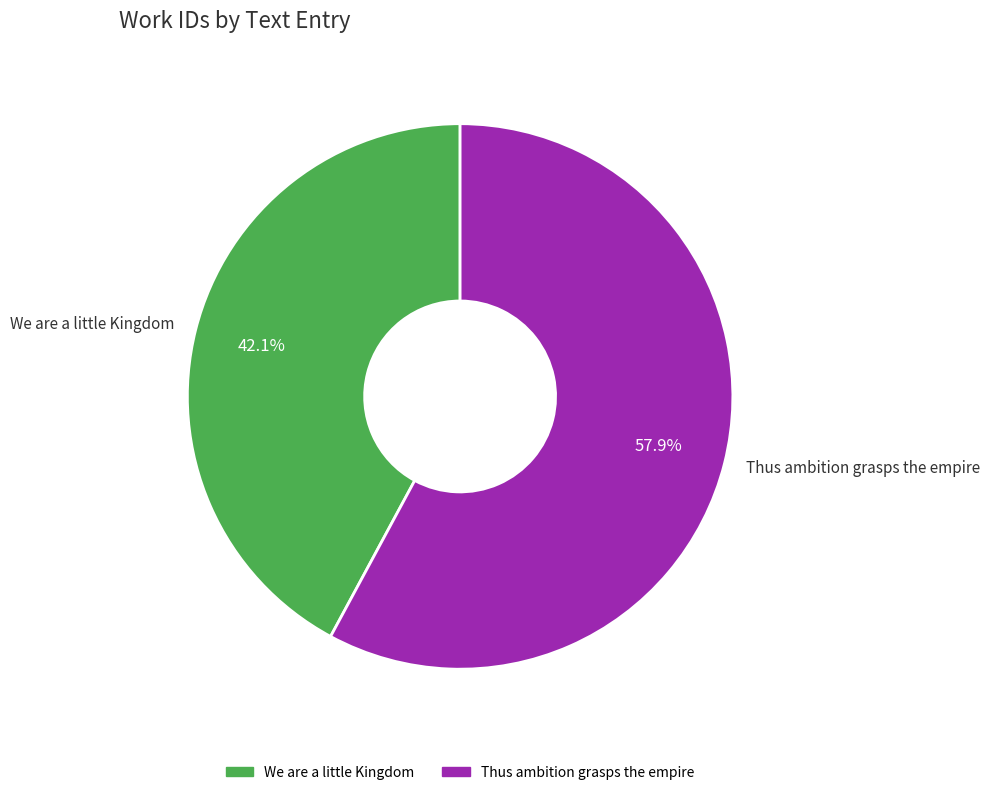

To the nearest percent, what is the average slice percentage?

50%